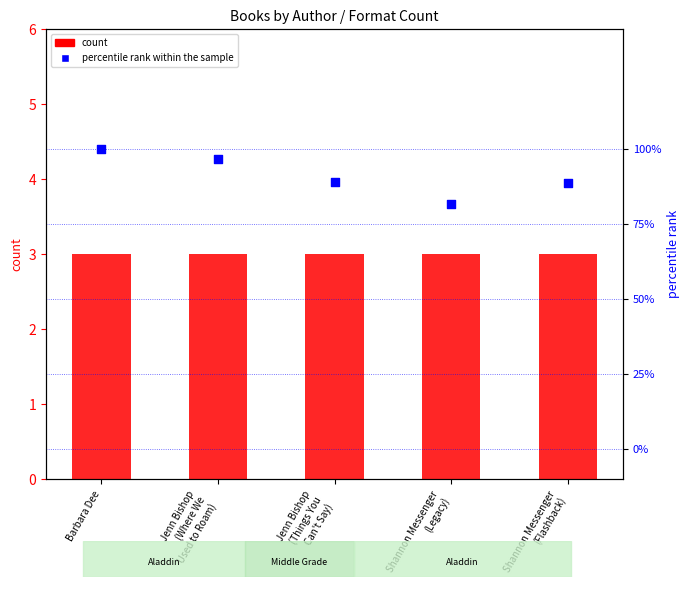

At which category is the sum across all series the highest?

Barbara Dee